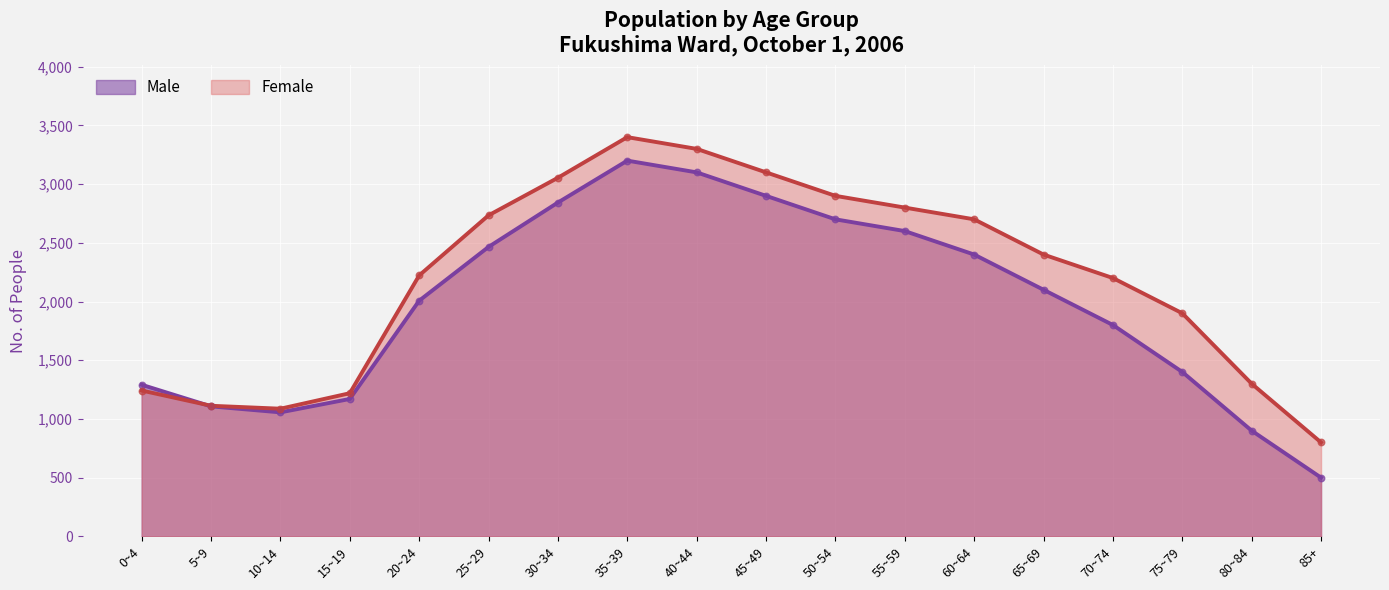

Which series contains the lowest Y value?

Male